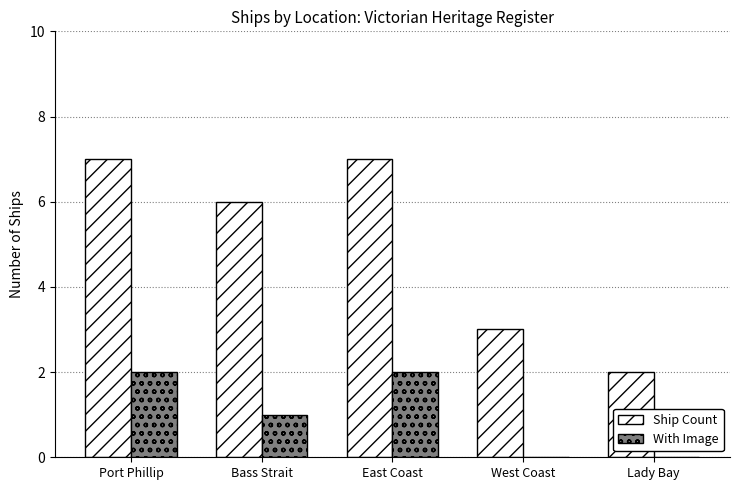

Between Bass Strait and West Coast, which series saw the biggest shift?

Ship Count